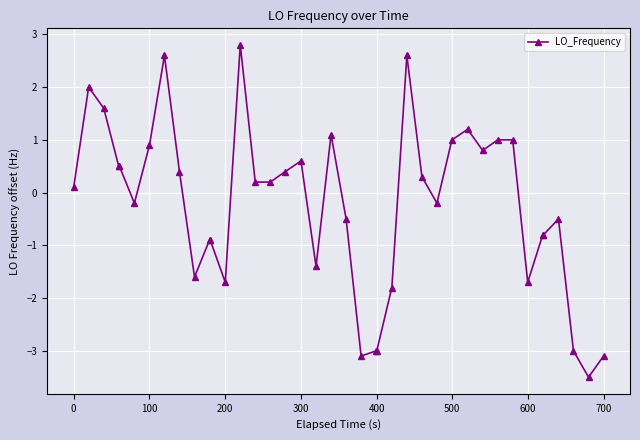

Does the chart have visible grid lines?

Yes